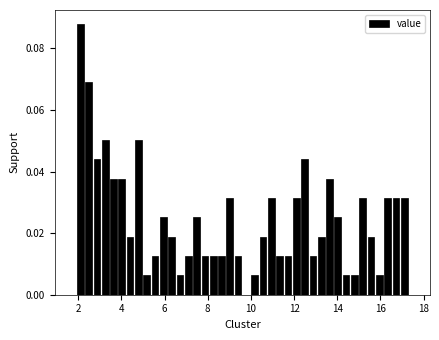

Around what value on the x-axis is the tallest bar? Give the approximate position of its centre, as read against the axis.

2.0